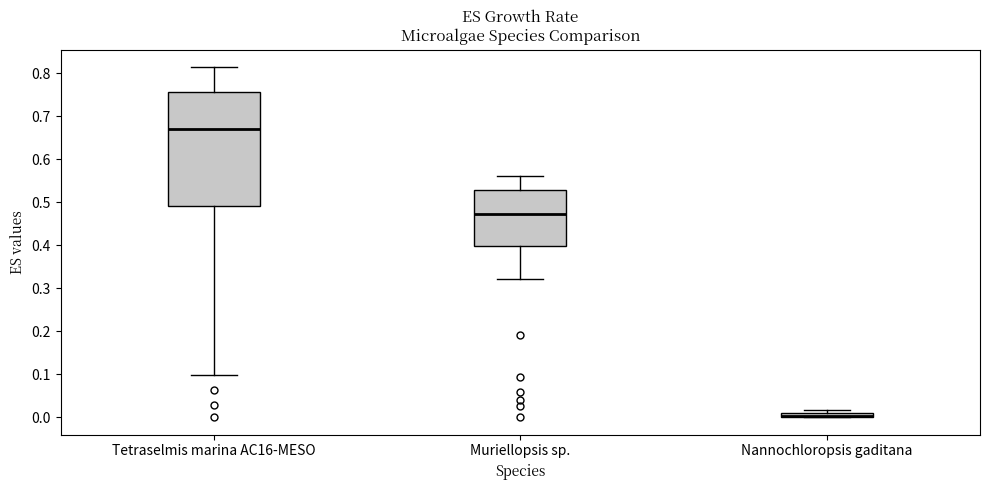

Where is the upper edge of the box for Nannochloropsis gaditana on the y-axis? The values are not printed on the chart, so give them approximately, as read against the axis.

0.01